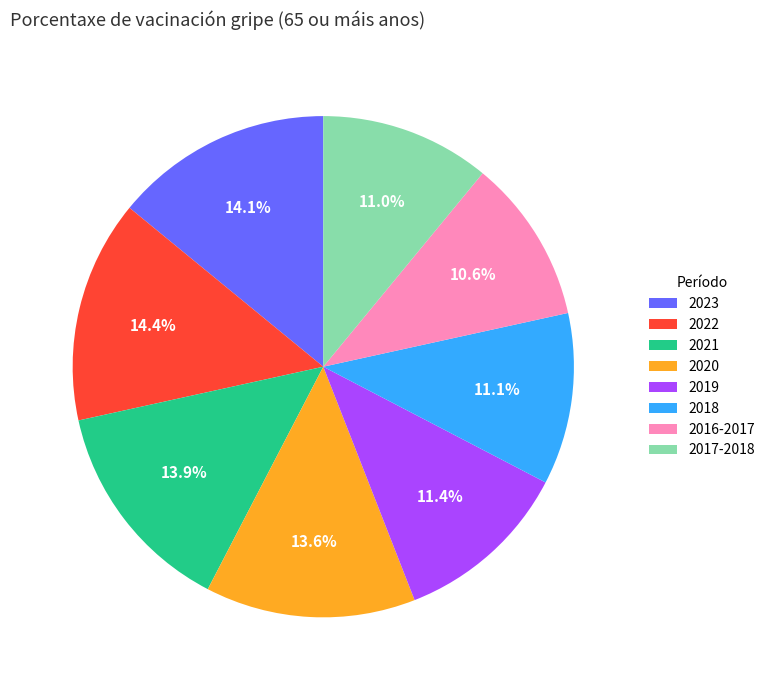

True or false: 2018 accounts for 25% of the total.

False